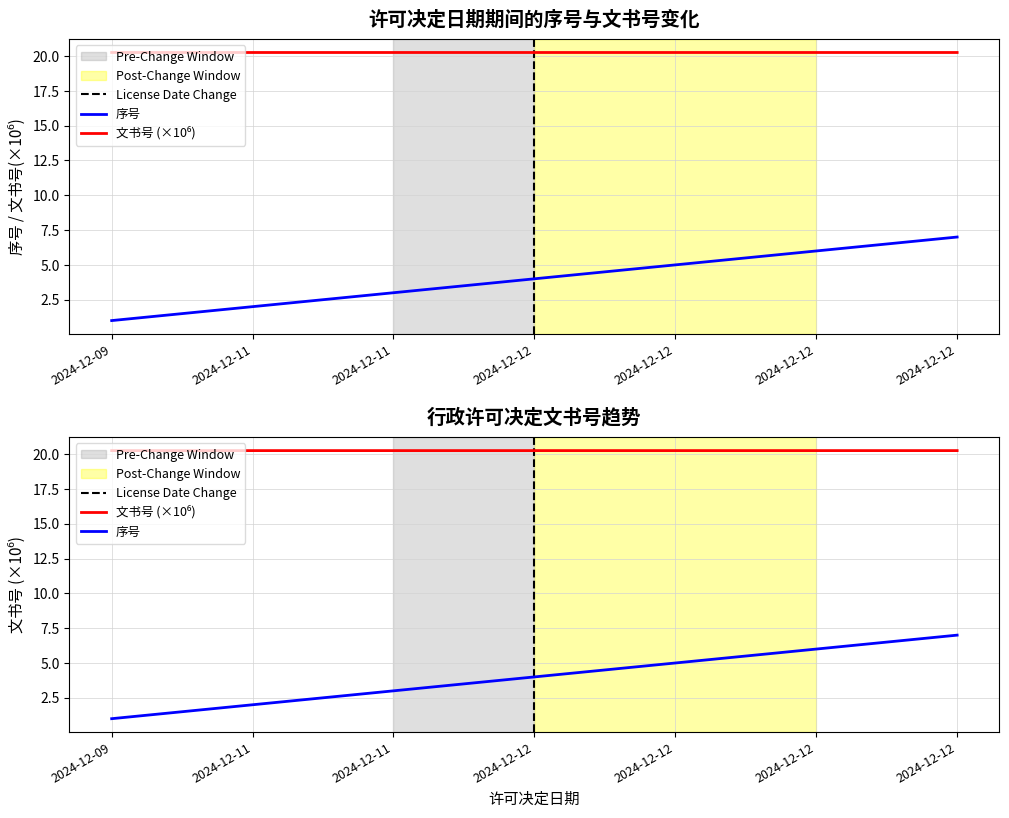

Where does the 序号 series first go above 4?

2024-12-12